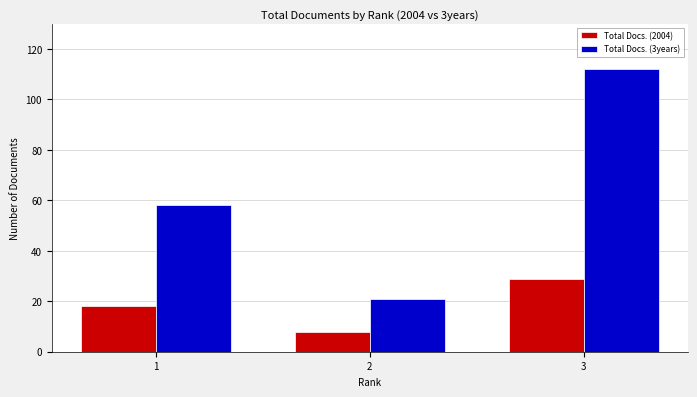

What is the difference between the highest and lowest values at 2?

13